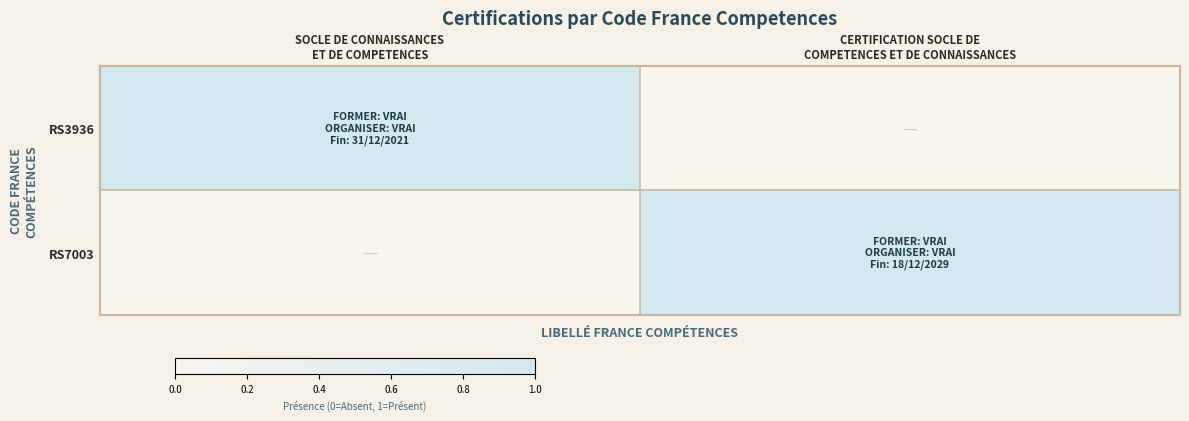

How many series are shown in this chart?

2